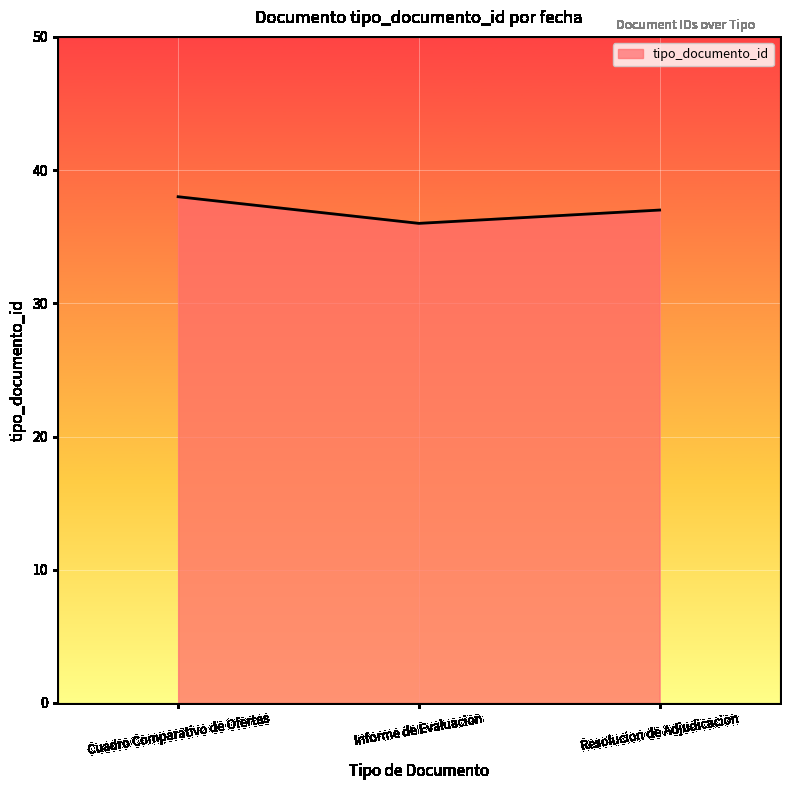

Does the chart display data point markers on the line(s)?

No